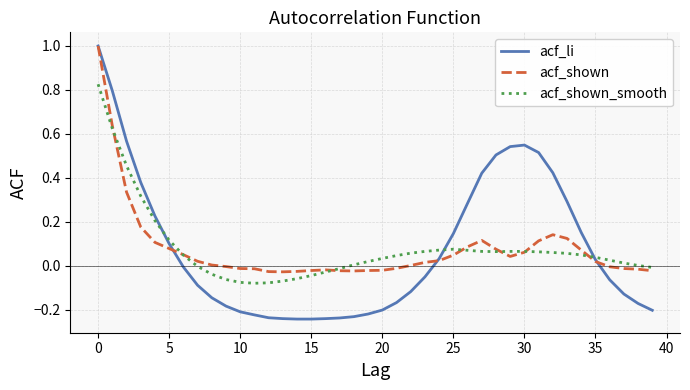

Which series ends up on top after the final intersection of acf_li and acf_shown?

acf_shown